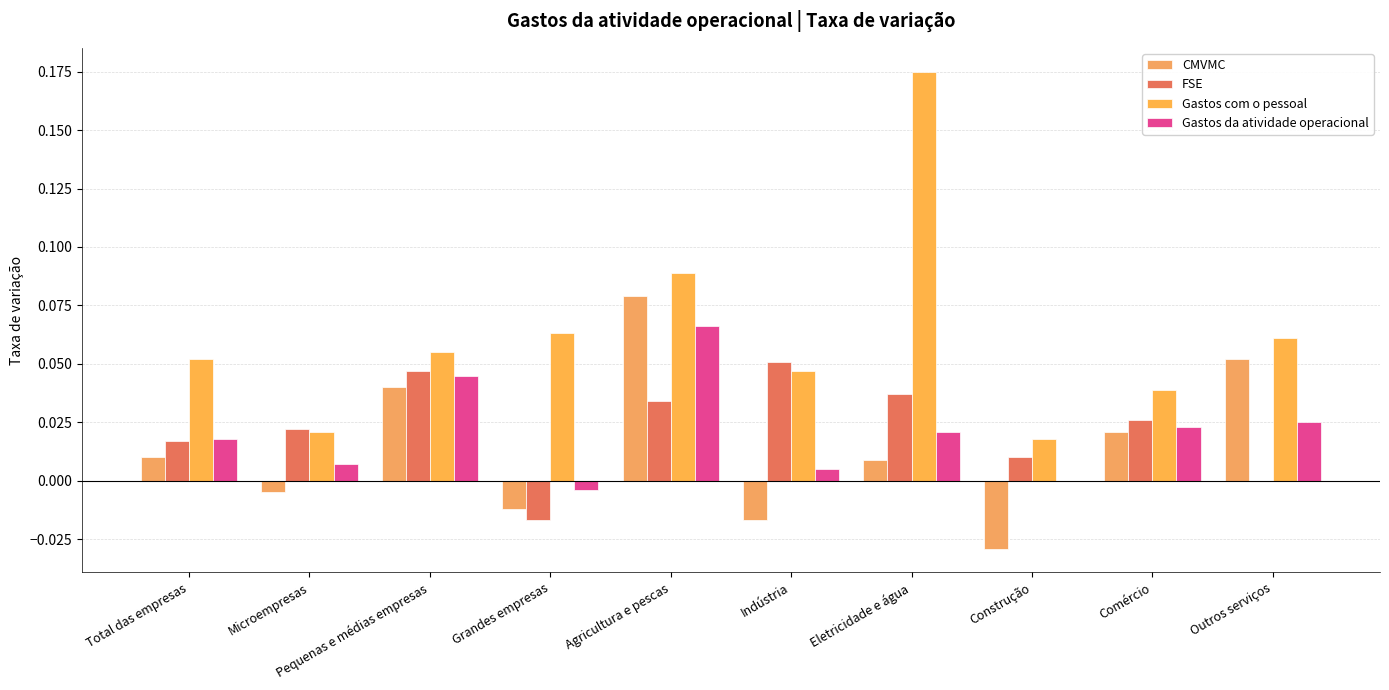

The FSE series shows 0.1 at Indústria. True or false?

False